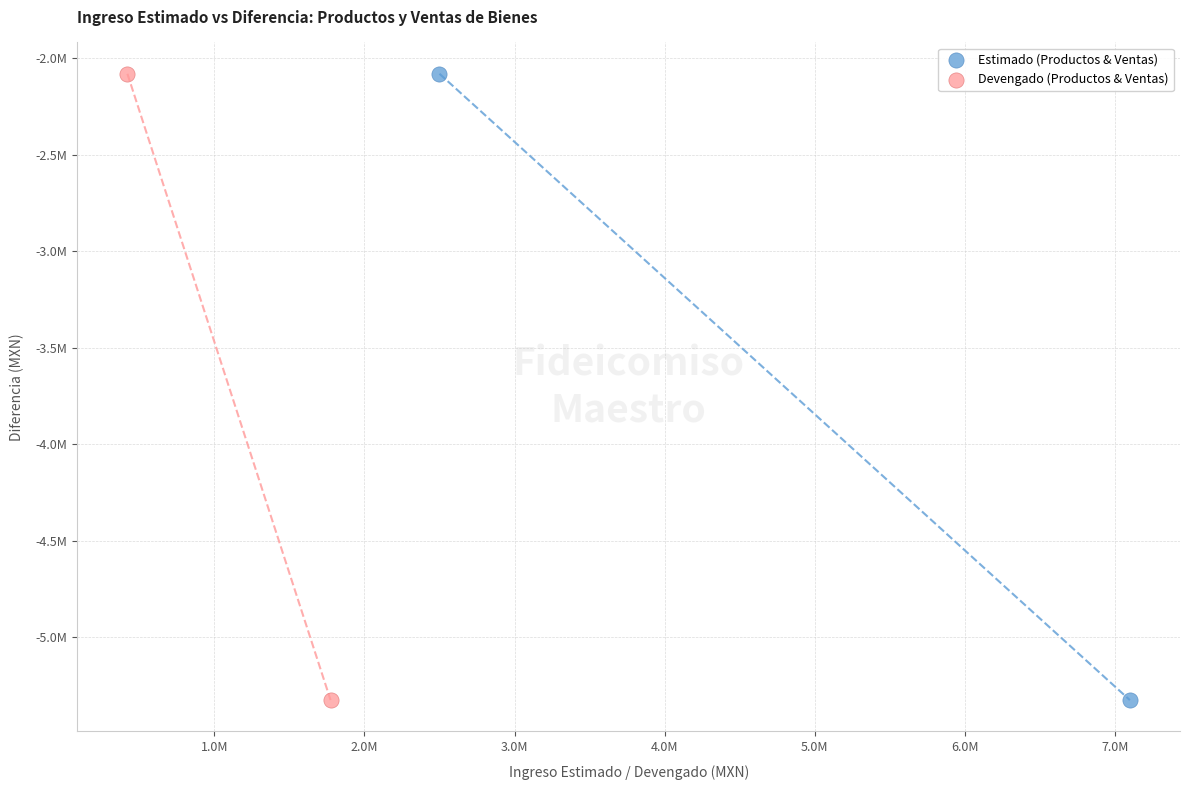

What are all the series names shown in the legend?

Estimado (Productos & Ventas), Devengado (Productos & Ventas)